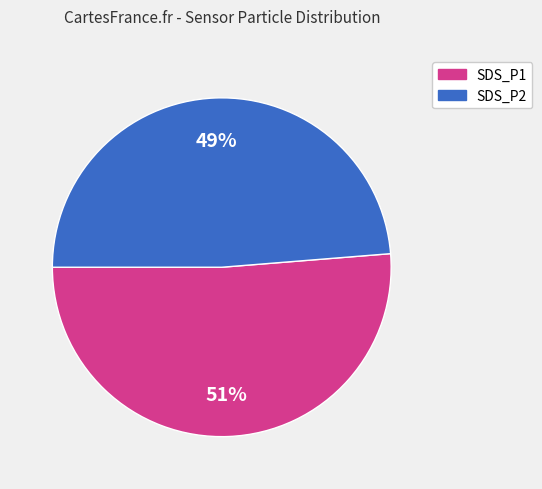

How many segments does this pie chart have?

2